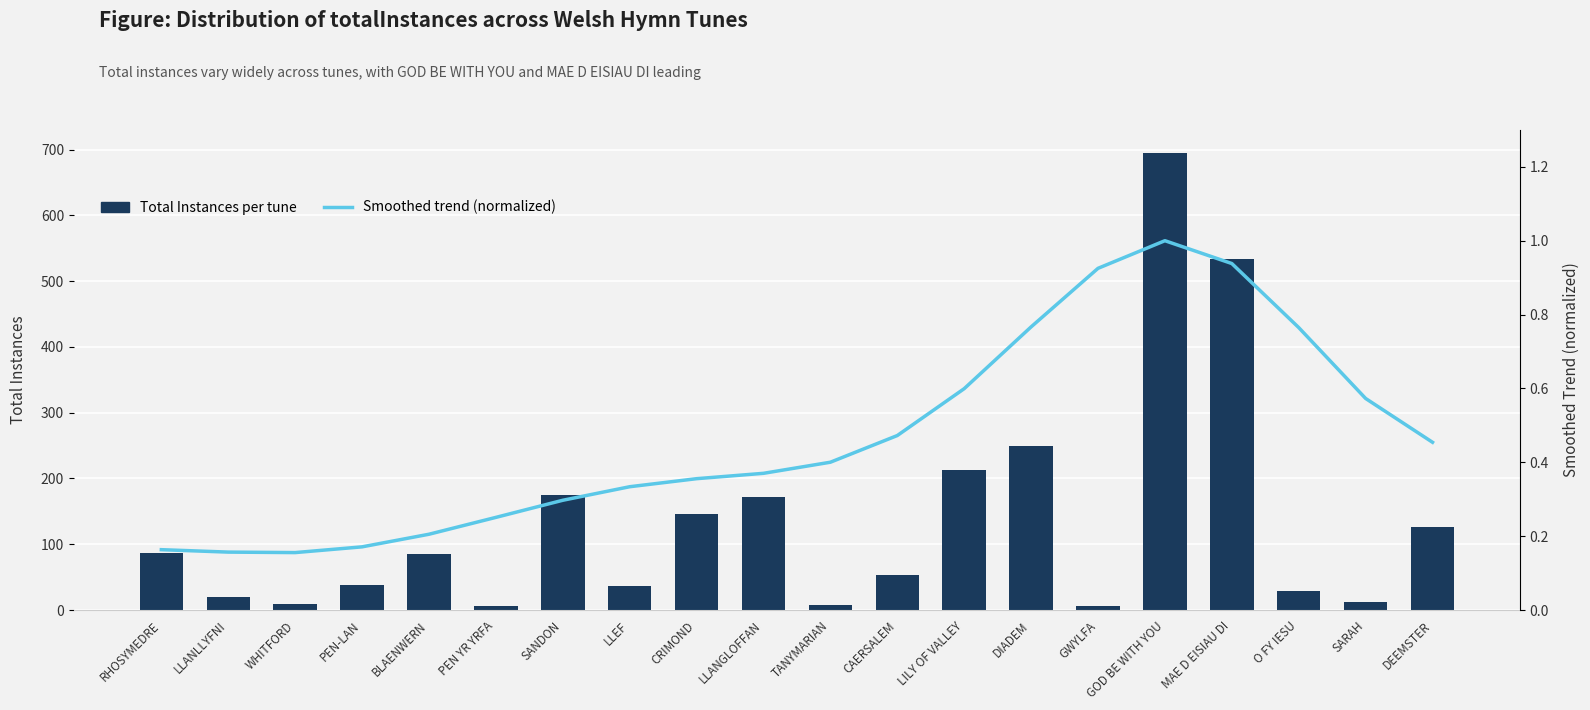

Which series has the largest total across all categories?

Total Instances per tune